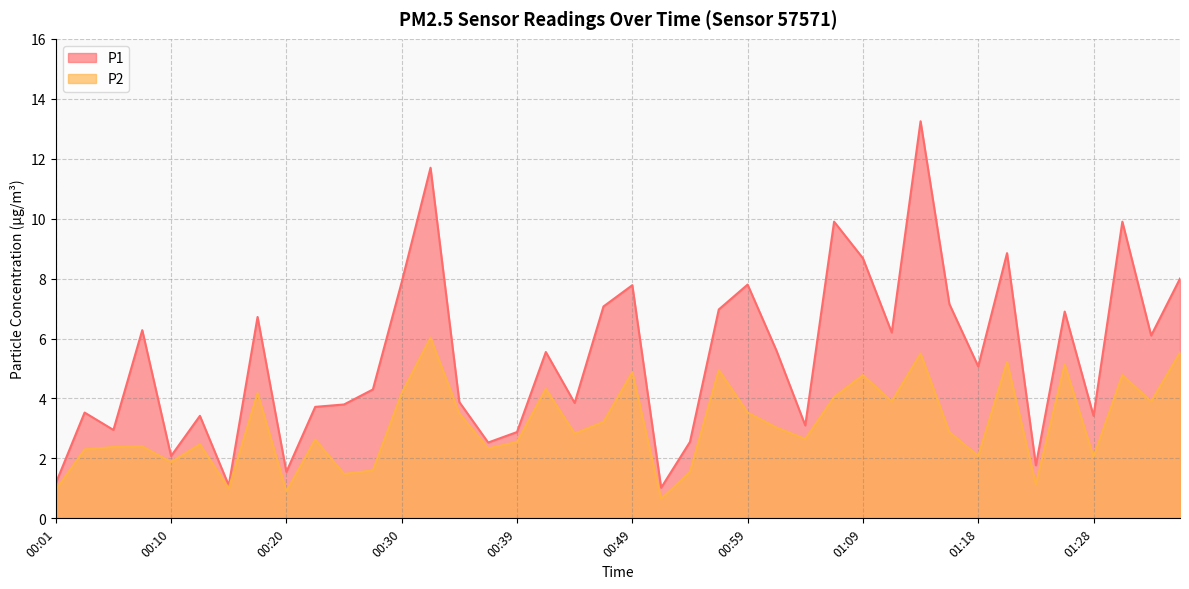

Rank the series at 00:10 from lowest to highest value.

P2, P1